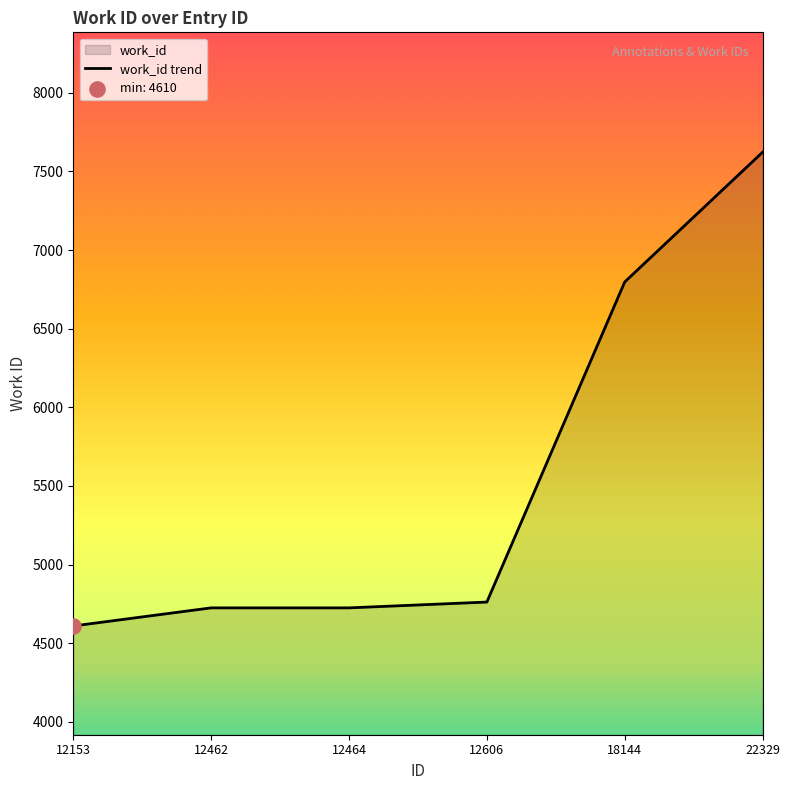

What is the ratio of the value at 12153 to the value at 12462?

1.0